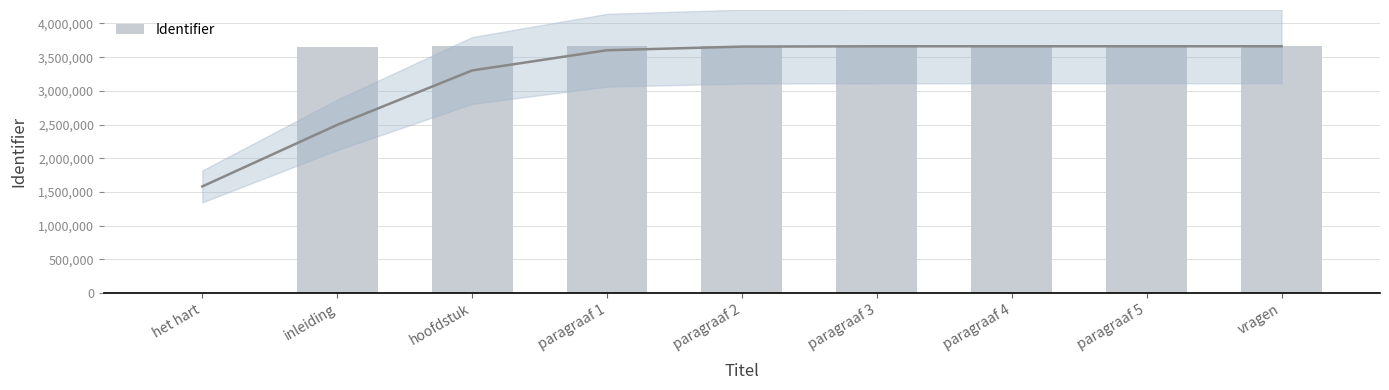

Which label corresponds to the largest value in the chart?

paragraaf 5